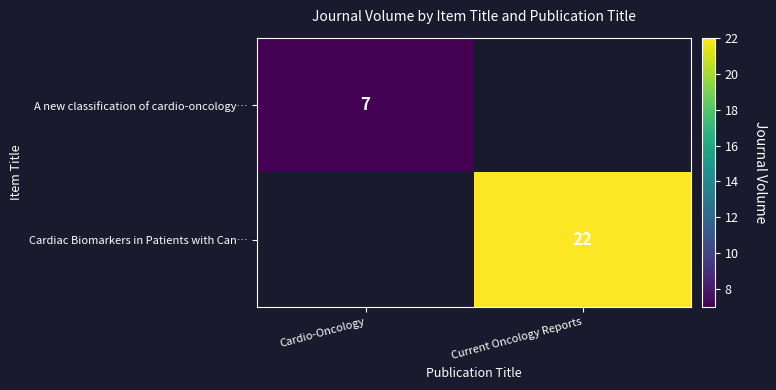

What is the spread (max minus min) of values at Cardio-Oncology?

7